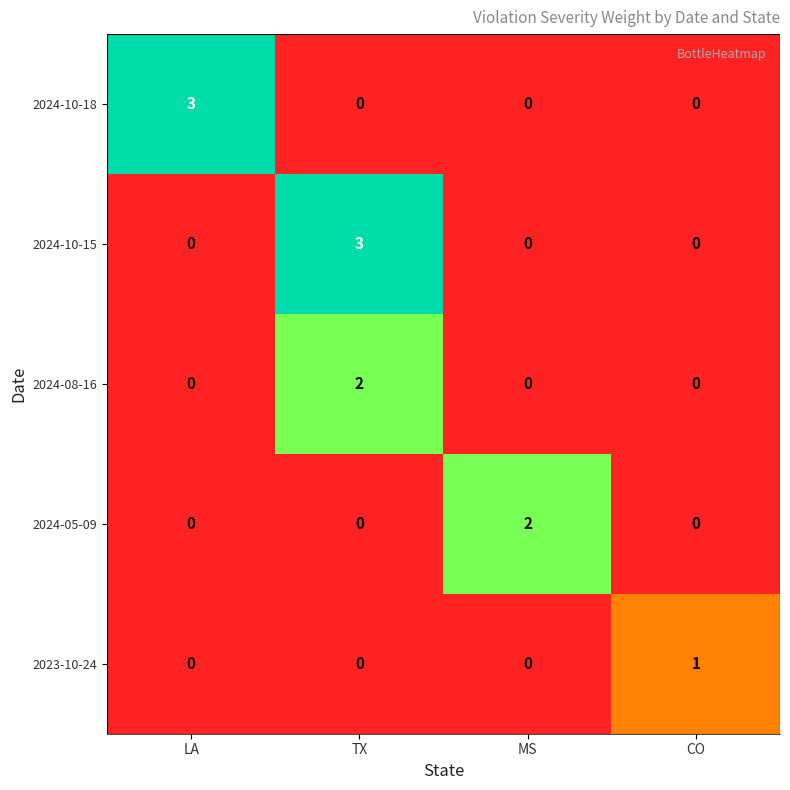

Is it true that 2024-05-09 equals 3 at MS?

False